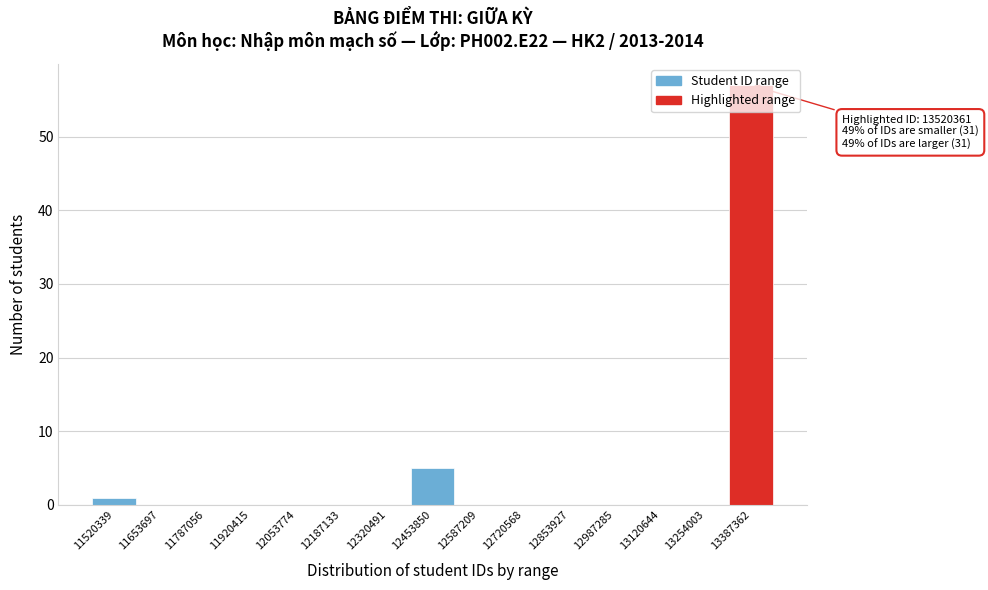

What is the sum of all values?

63